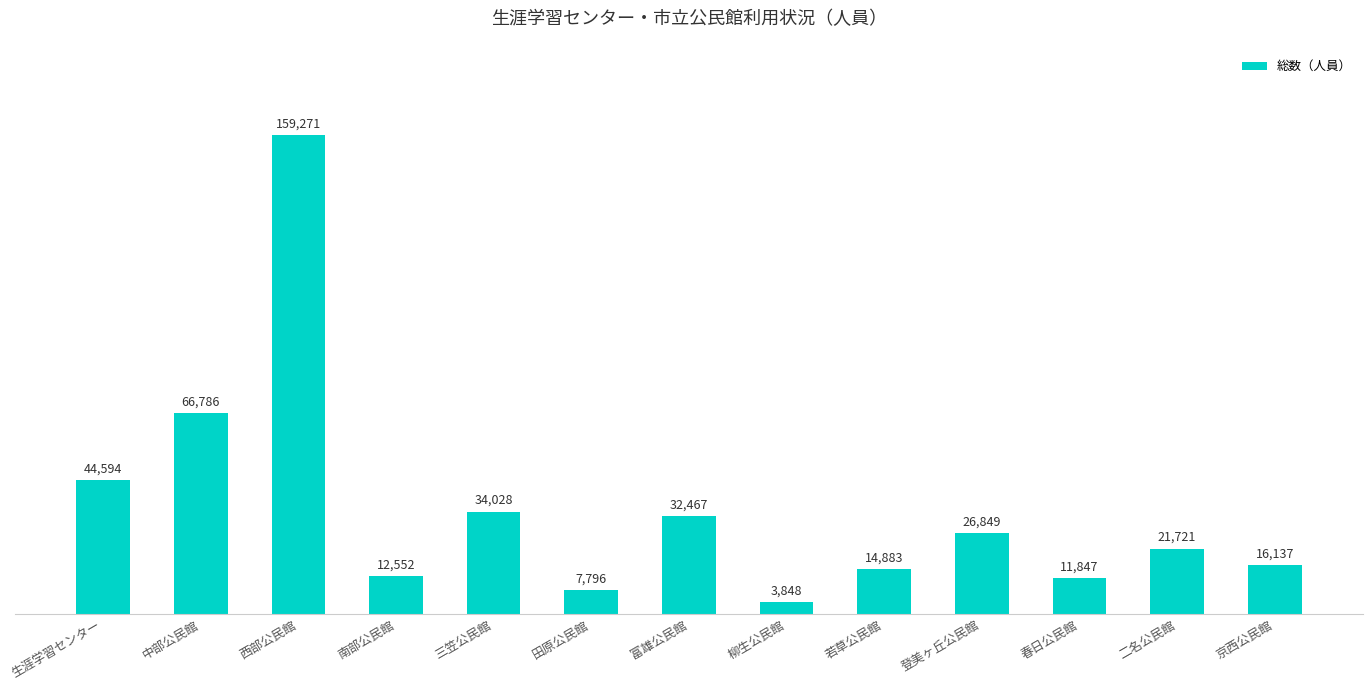

How many data points are less than 21721?

6